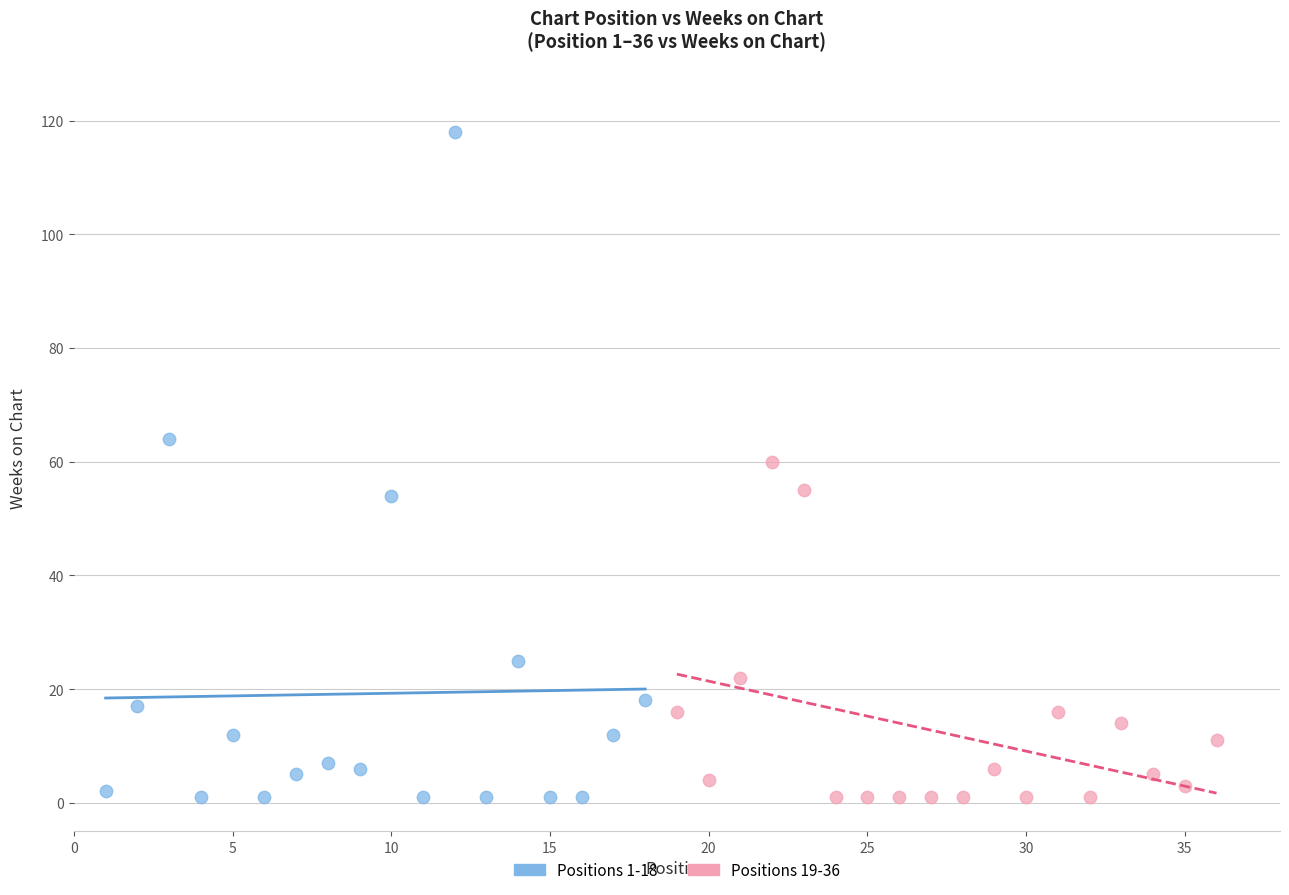

Which series has the widest spread of Y values?

Positions 1-18